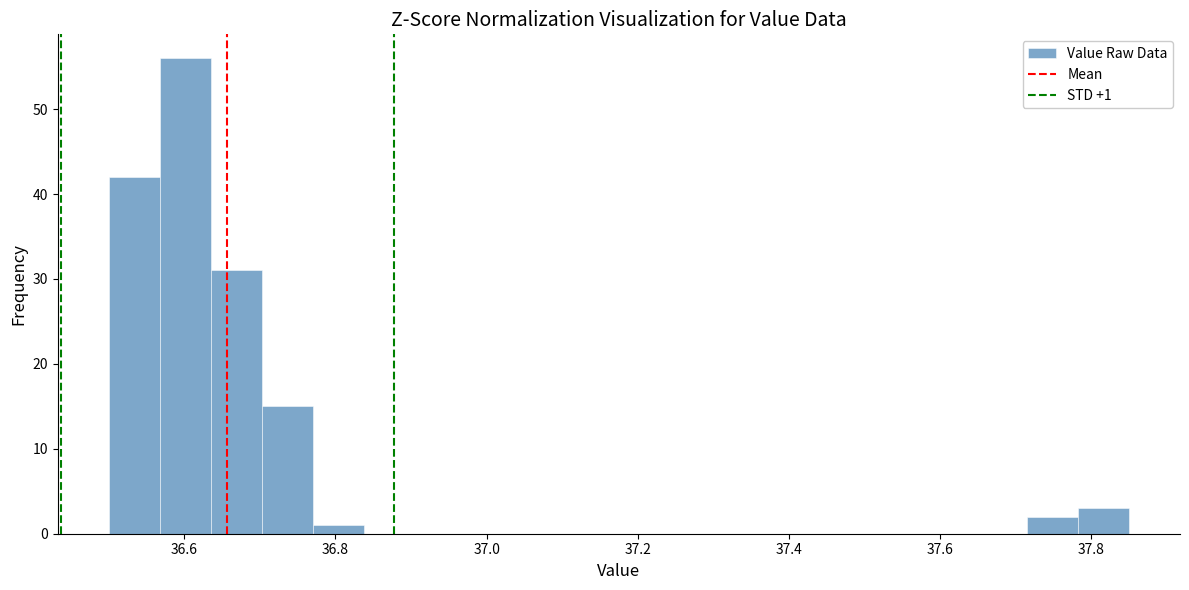

Around what value on the x-axis is the tallest bar? Give the approximate position of its centre, as read against the axis.

36.60